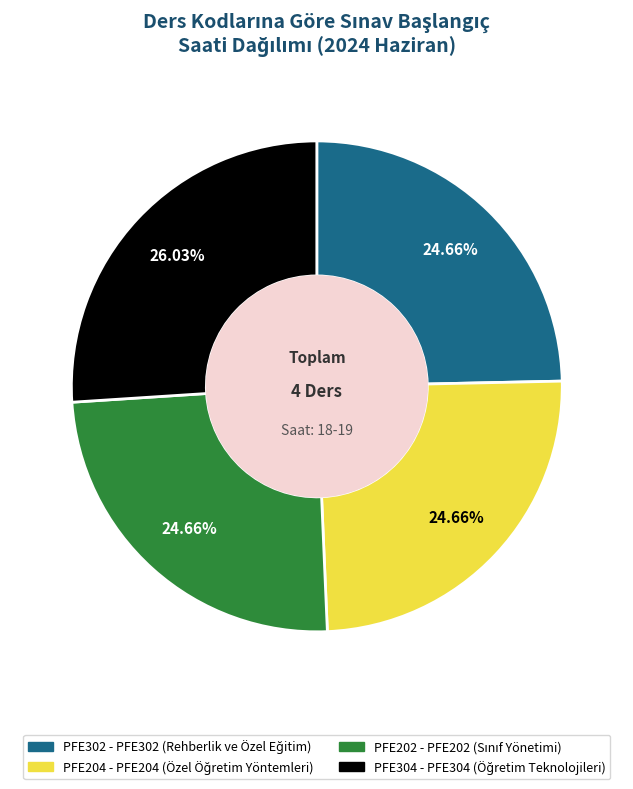

Count the number of slices in the pie.

4